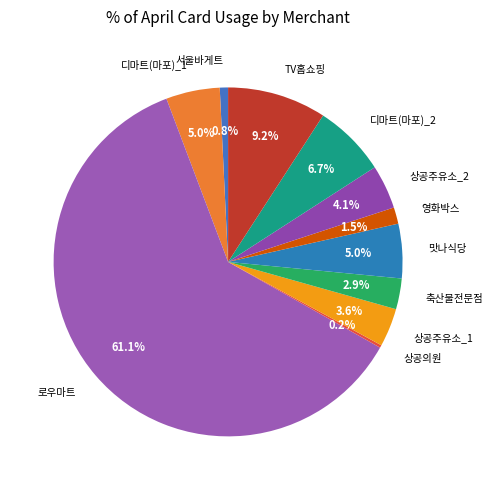

Which slice is the largest?

로우마트